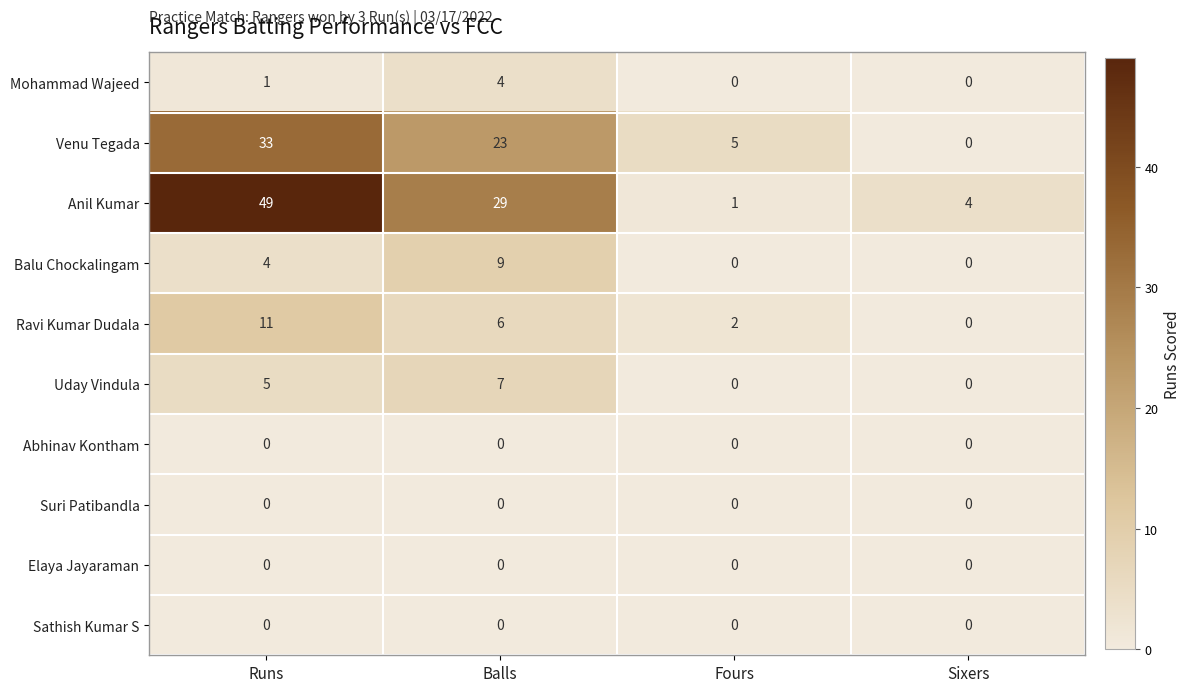

At which label is Mohammad Wajeed closest to 2?

Runs